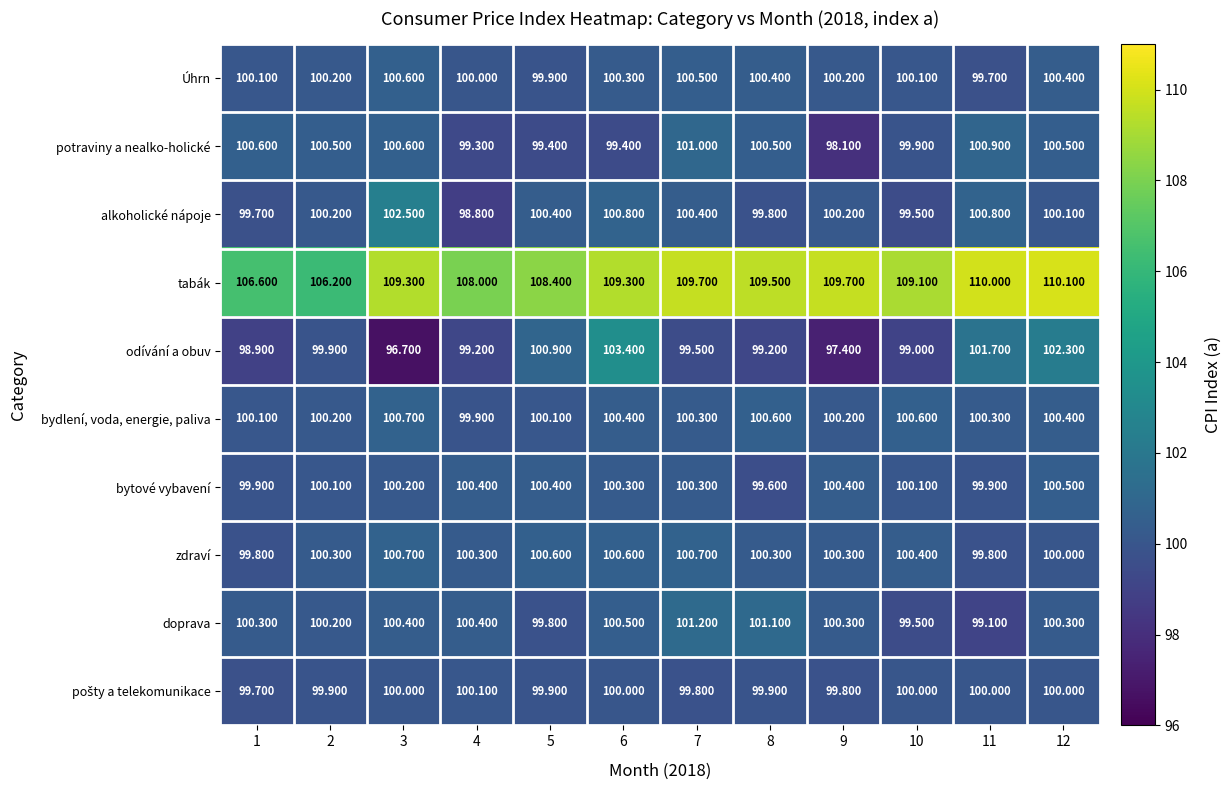

Between 3 and 11, which series saw the biggest shift?

odívání a obuv